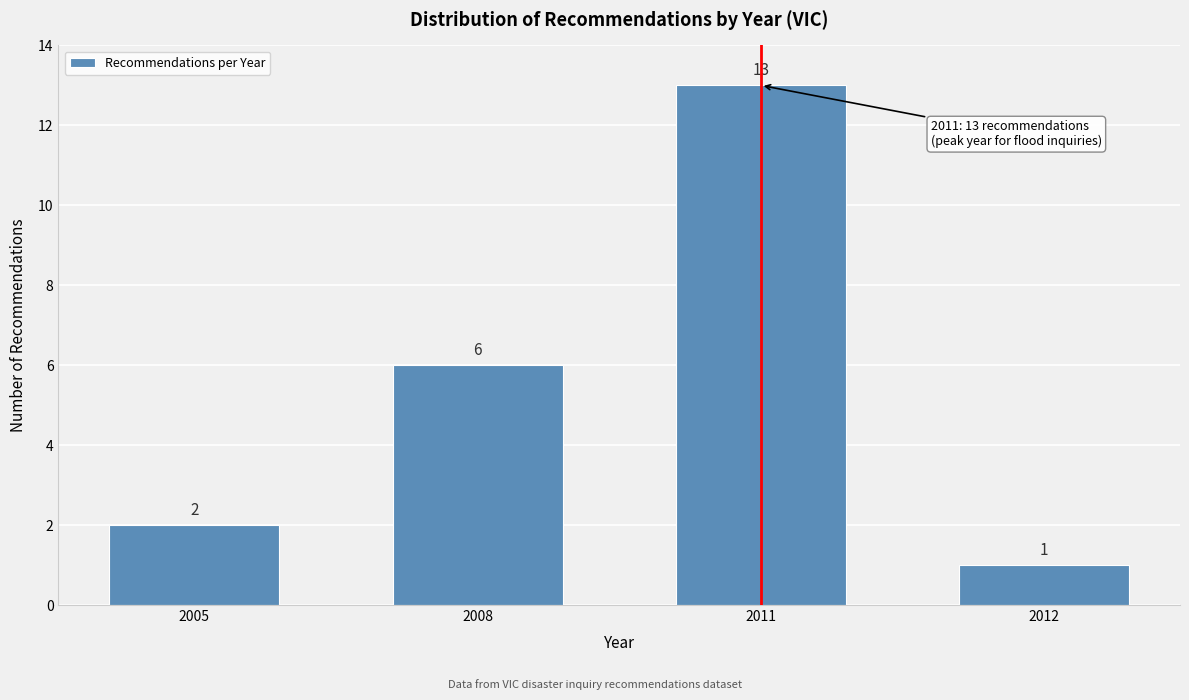

Reading left to right, list all the values displayed in this chart.

2	6	13	1